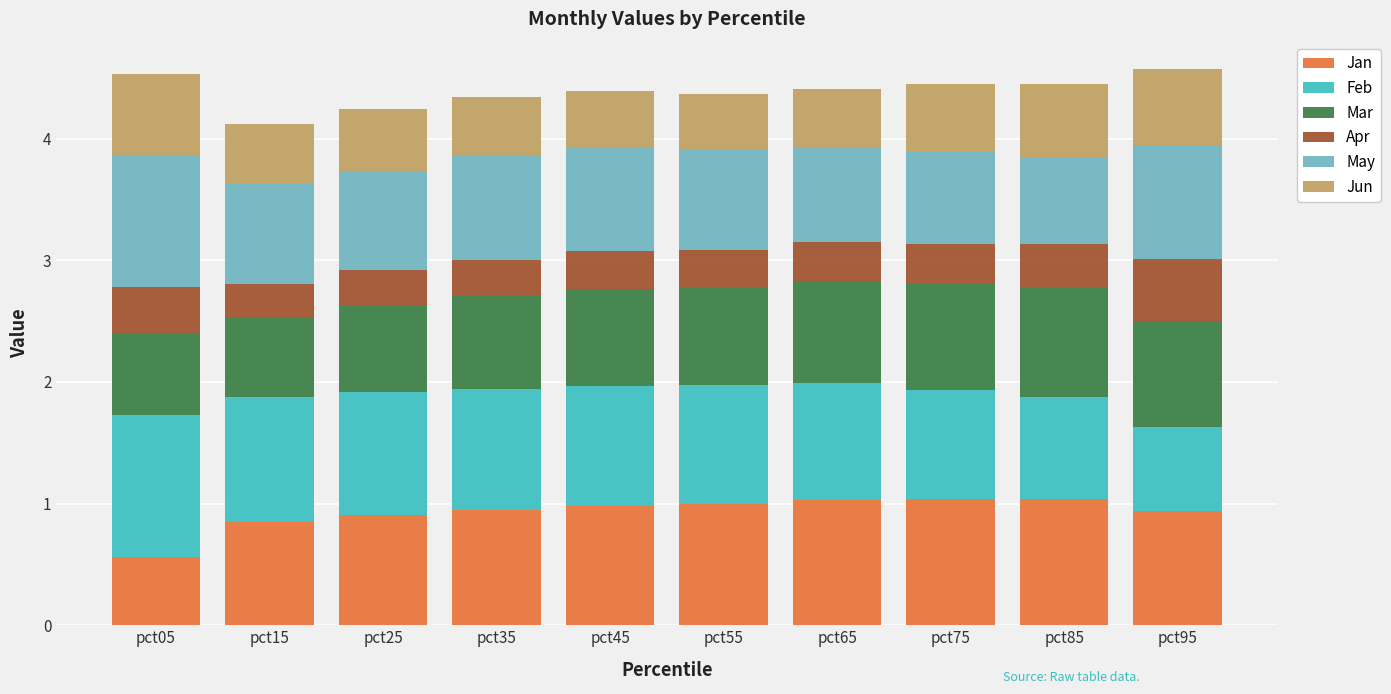

What is the difference between the maximum and minimum values in the Jan series?

0.5